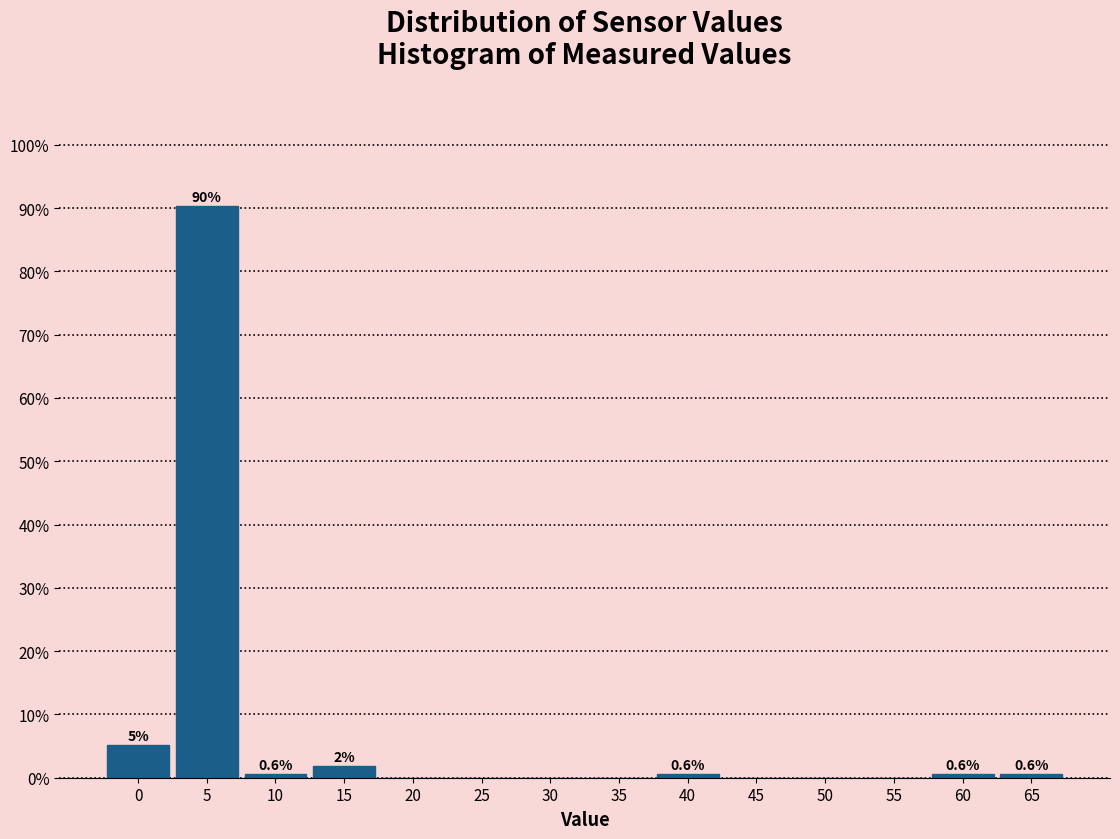

Which label corresponds to the largest value in the chart?

5